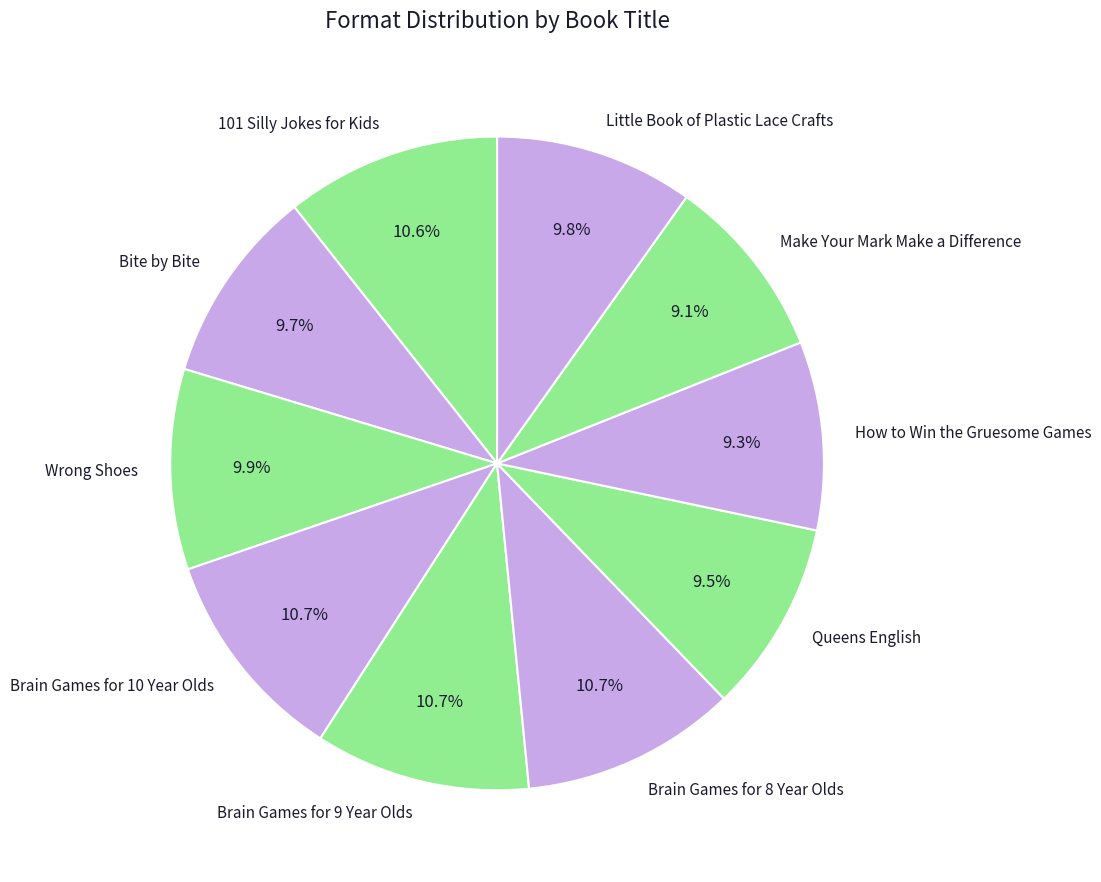

The Little Book of Plastic Lace Crafts slice represents 10% of the pie. True or false?

True